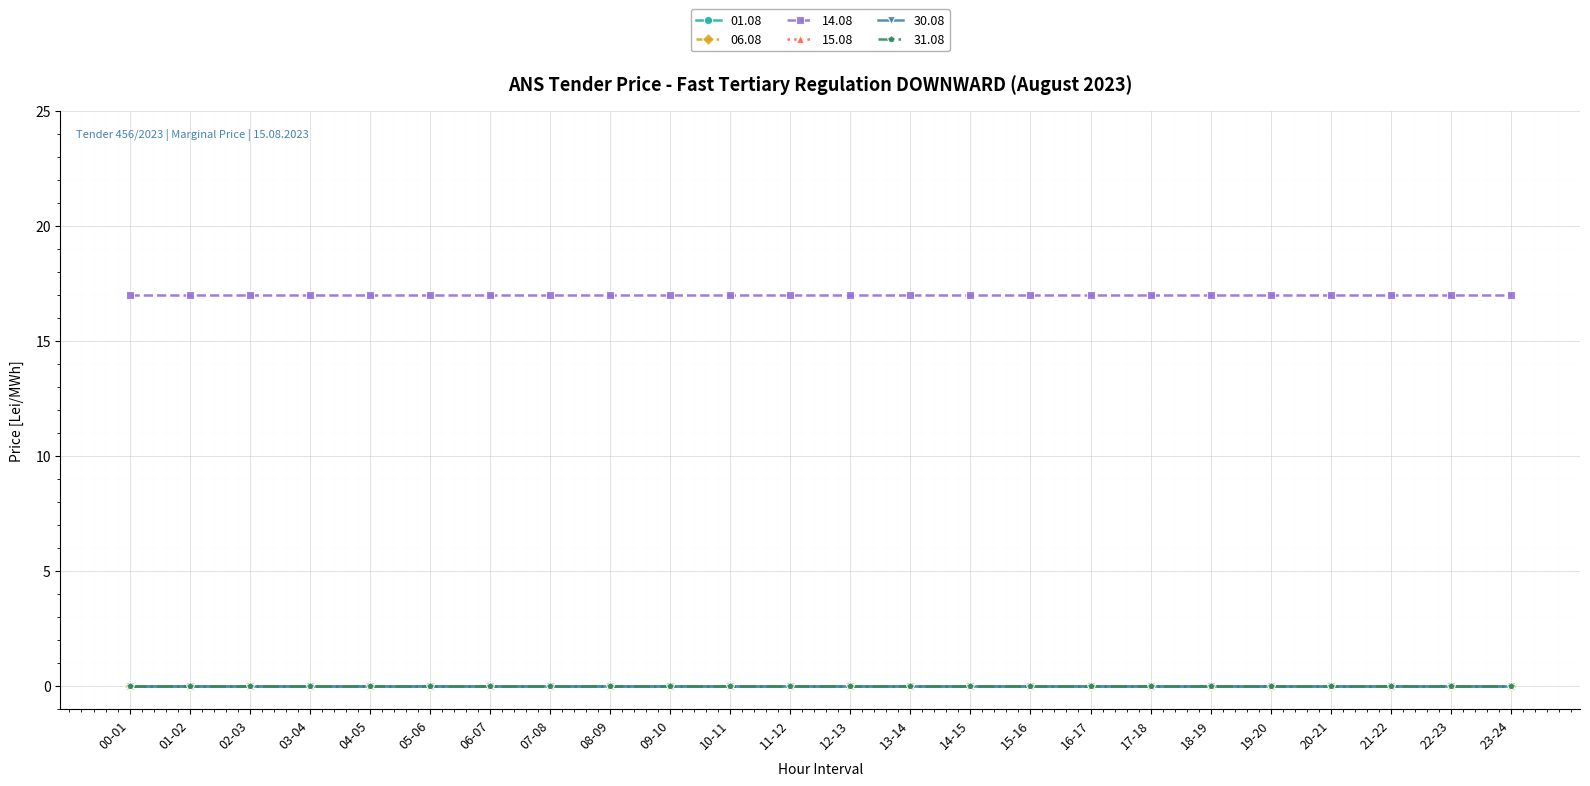

Does the chart have visible grid lines?

Yes